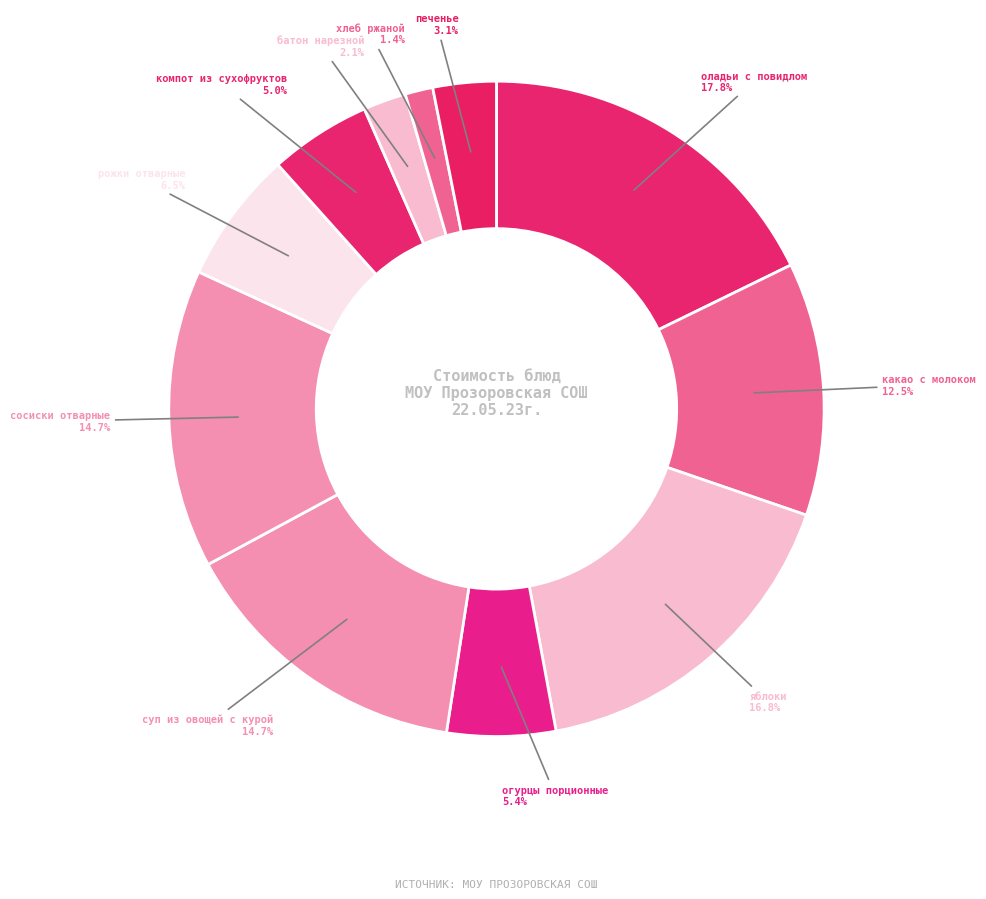

Count the number of slices in the pie.

11